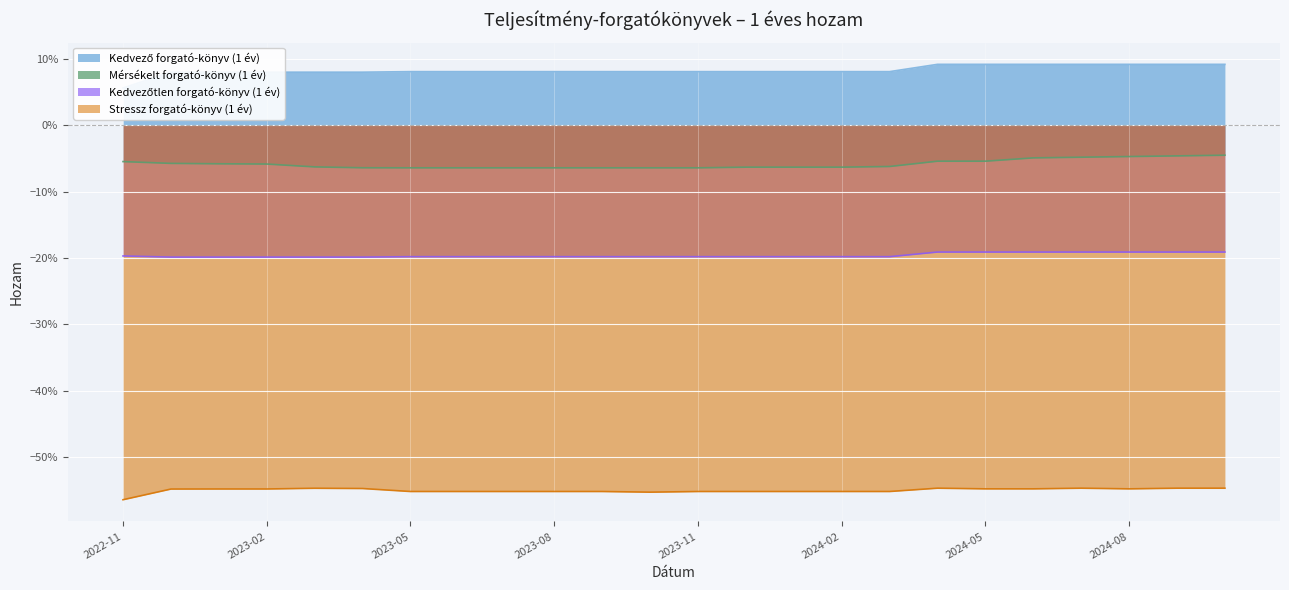

List the series in order of their peak value, highest first.

Kedvező forgató-könyv (1 év), Mérsékelt forgató-könyv (1 év), Kedvezőtlen forgató-könyv (1 év), Stressz forgató-könyv (1 év)